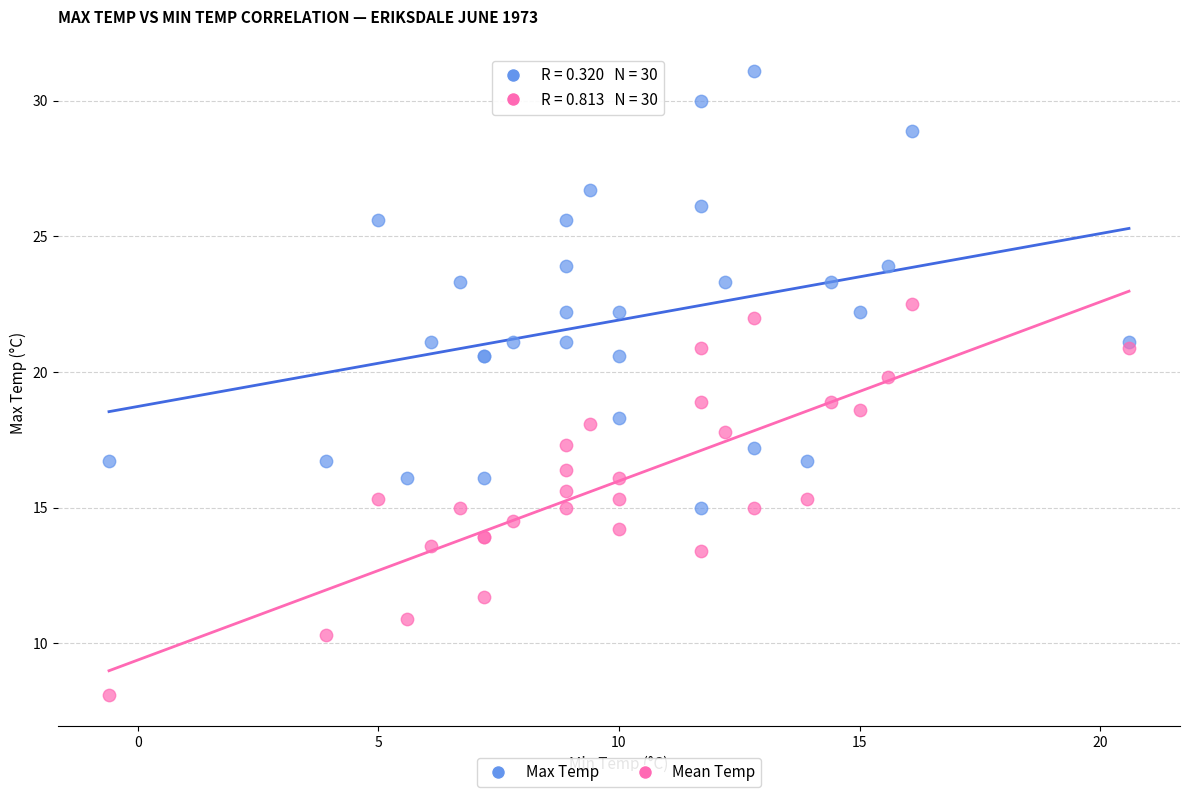

Which series has the largest Y range (max minus min)?

Max Temp